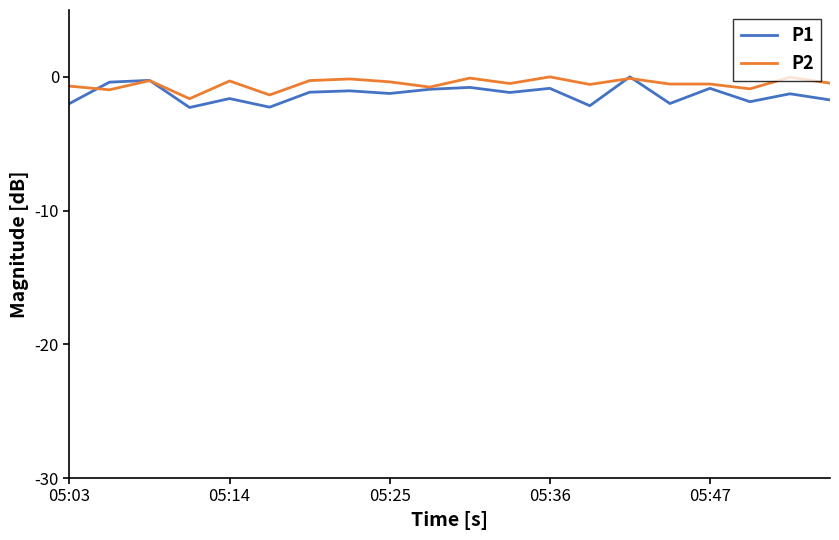

Rank the series by their average value, from highest to lowest.

P2, P1